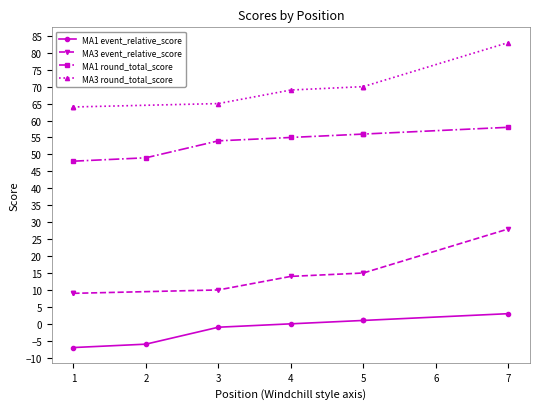

Is the value of MA1 event_relative_score at 1 greater than the value of MA3 event_relative_score at 1?

No